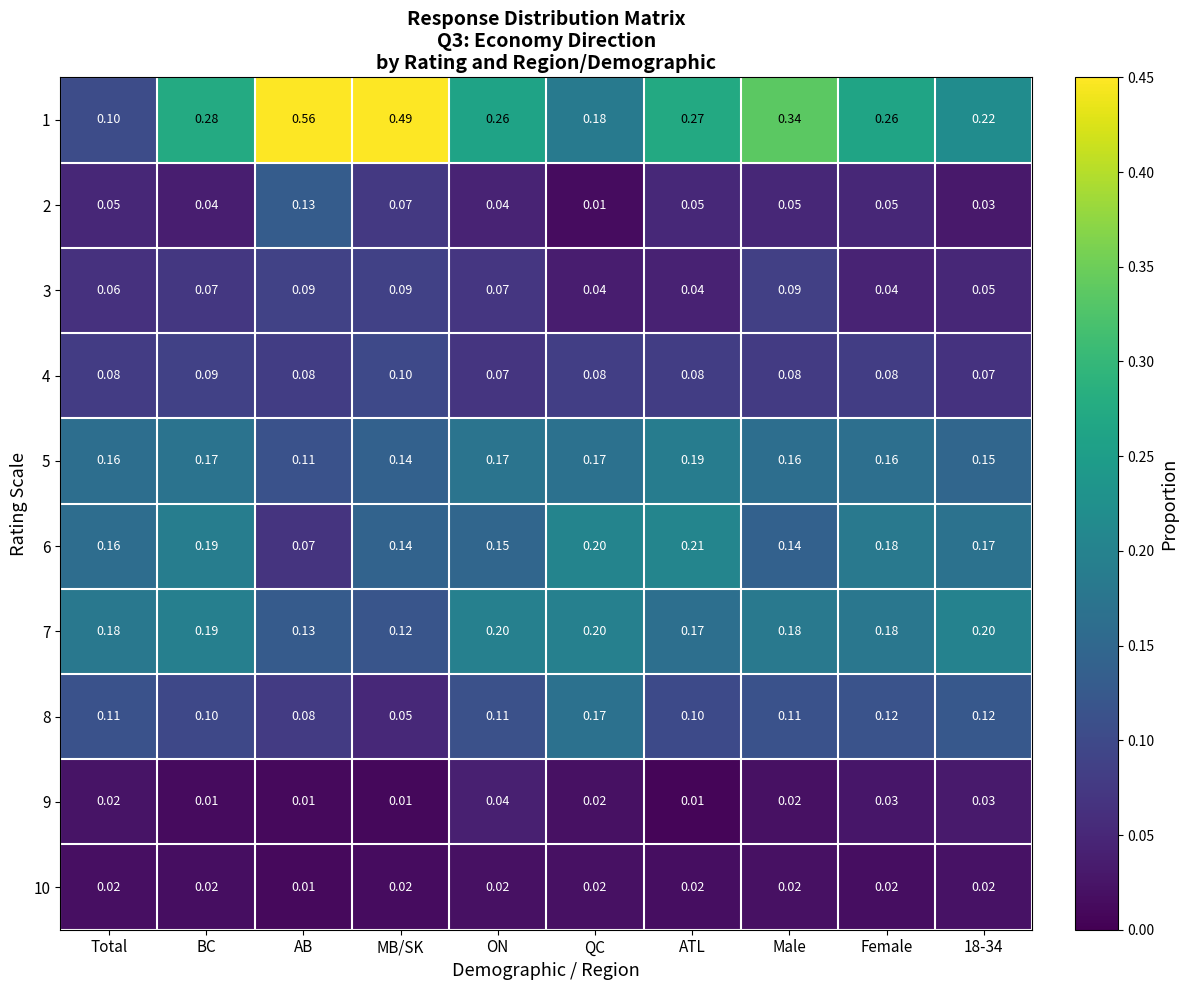

List the series in order of their peak value, highest first.

1, 6, 7, 5, 8, 2, 4, 3, 9, 10